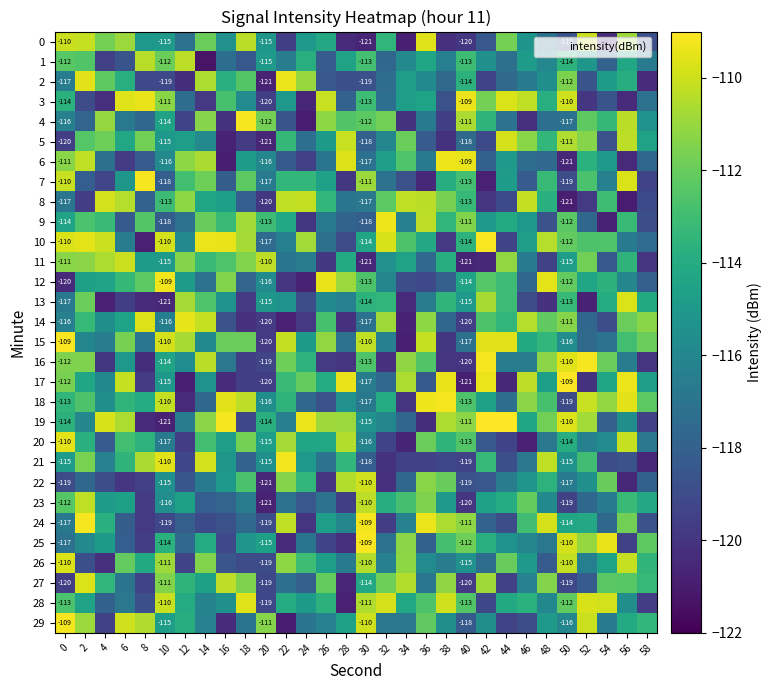

Rank the categories by 19 value from highest to lowest.

42, 44, 16, 24, 50, 4, 6, 38, 52, 26, 28, 40, 14, 48, 0, 20, 46, 30, 56, 2, 32, 22, 12, 34, 54, 18, 58, 36, 8, 10